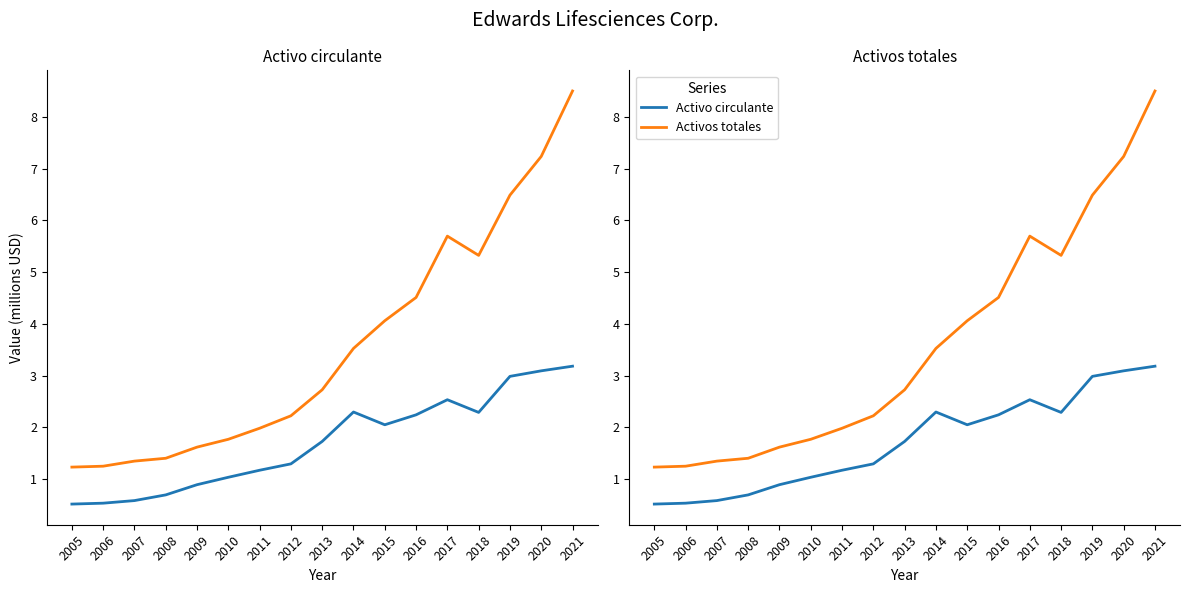

What is the maximum value shown in the chart?

8.5